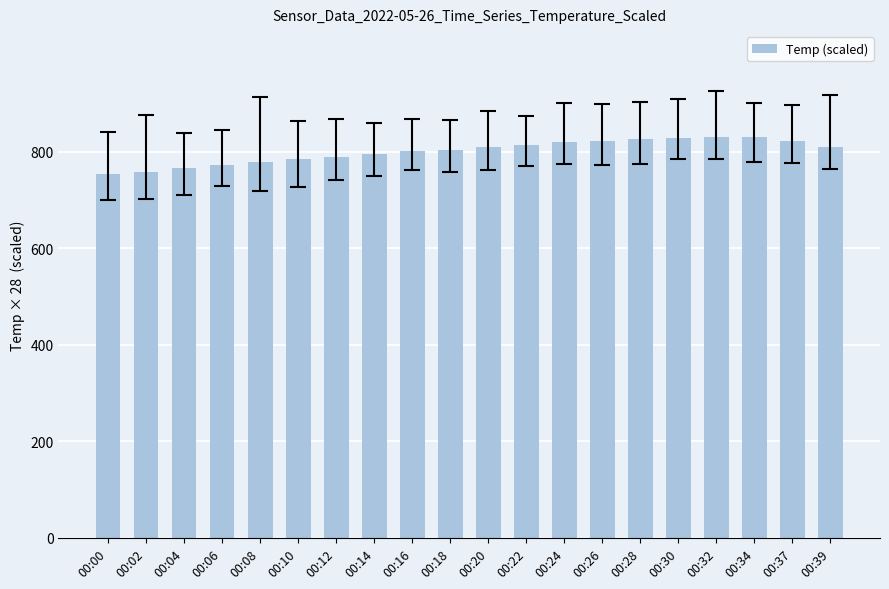

At which label does the data first exceed 809?

00:20